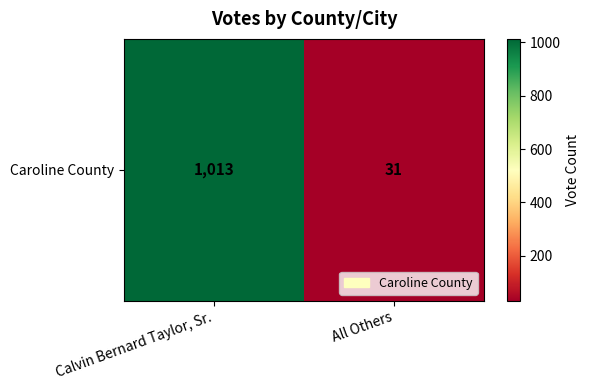

At which category does the chart reach its minimum across all series?

All Others